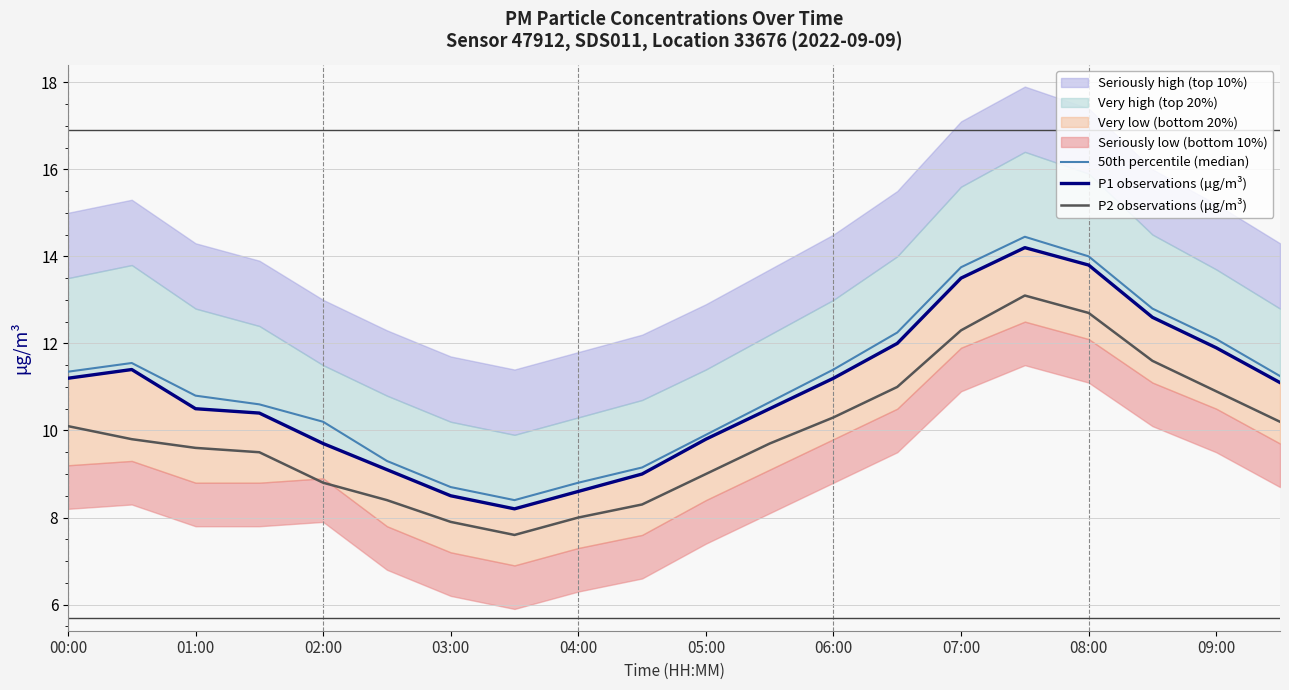

True or false: P2 observations (μg/m³) has a value of 16.9 at 08:00.

False